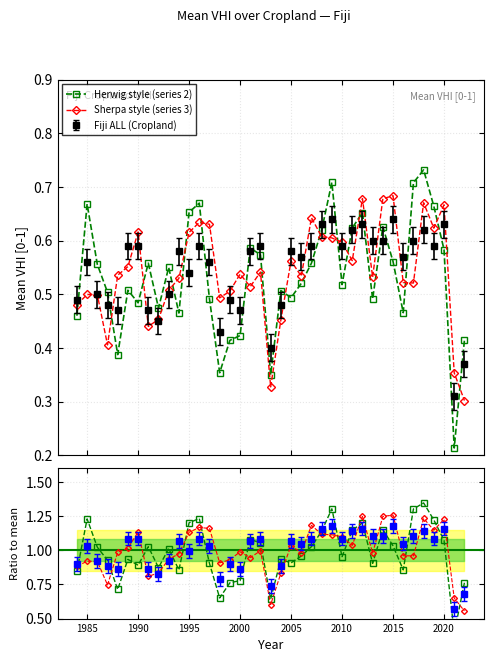

Count the Sherpa style (series 3) values in the range 0 to 1.

39